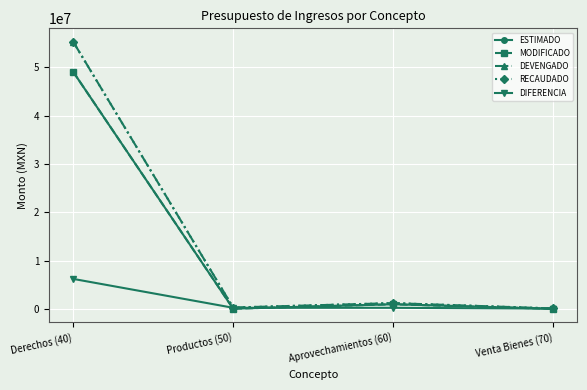

Reading right to left, list all the values displayed in this chart.

ESTIMADO: 30000.0	970000.0	51043.0	49083309.0
MODIFICADO: 30000.0	970000.0	51043.0	49083309.0
DEVENGADO: 103965.0	1206387.2	295980.6	55311336.2
RECAUDADO: 103965.0	1206387.2	294504.6	55304528.6
DIFERENCIA: 73965.0	236387.2	243461.6	6221219.6